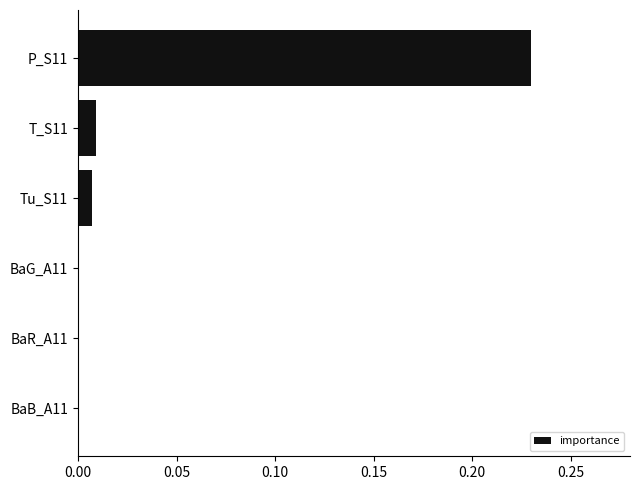

Is it true that the value at P_S11 is 0.1?

False